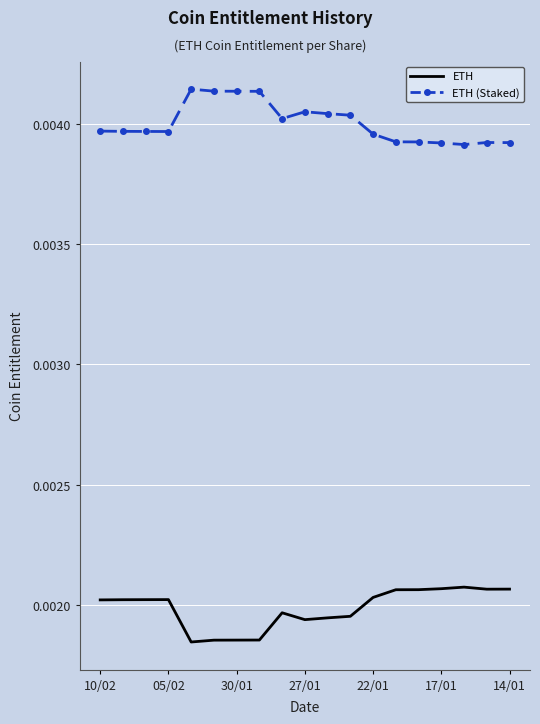

True or false: ETH and ETH (Staked) cross at least once.

False